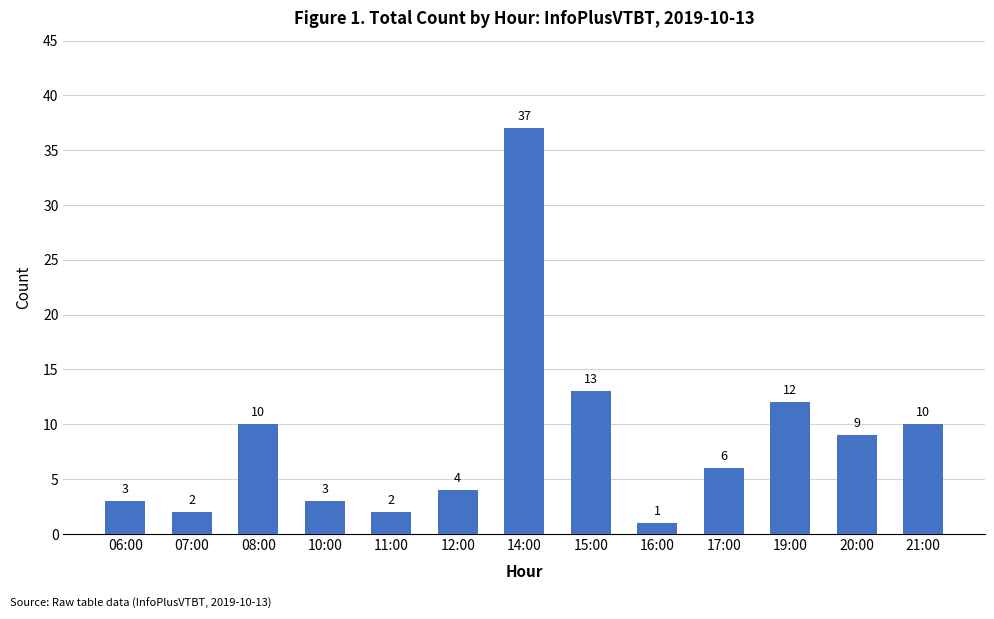

The chart shows a value of 2 at 11:00. True or false?

True